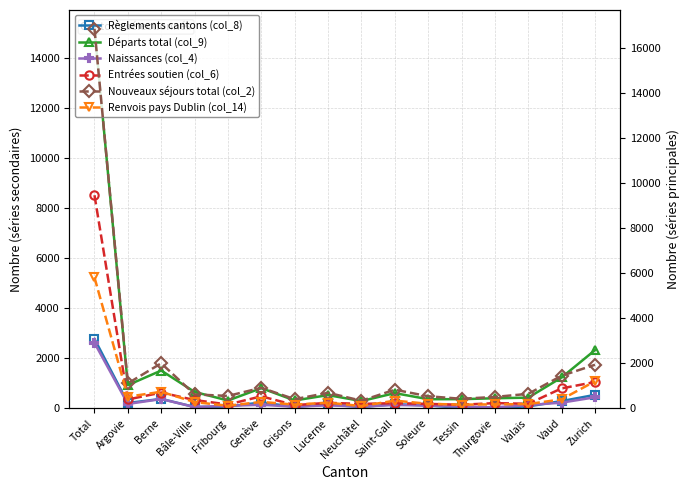

What is the difference between the maximum and minimum values in the Renvois pays Dublin (col_14) series?

5716